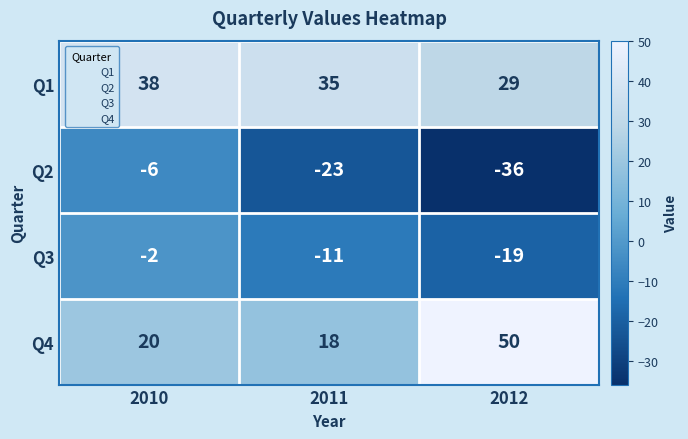

Where does the Q3 series first go above -11?

2010